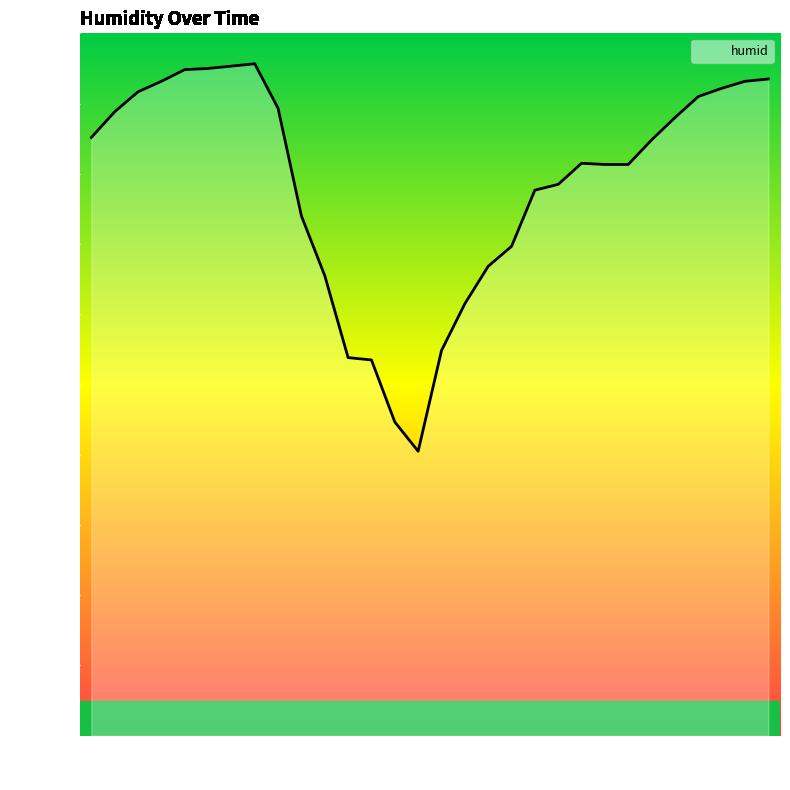

How many lines are shown in the chart?

1